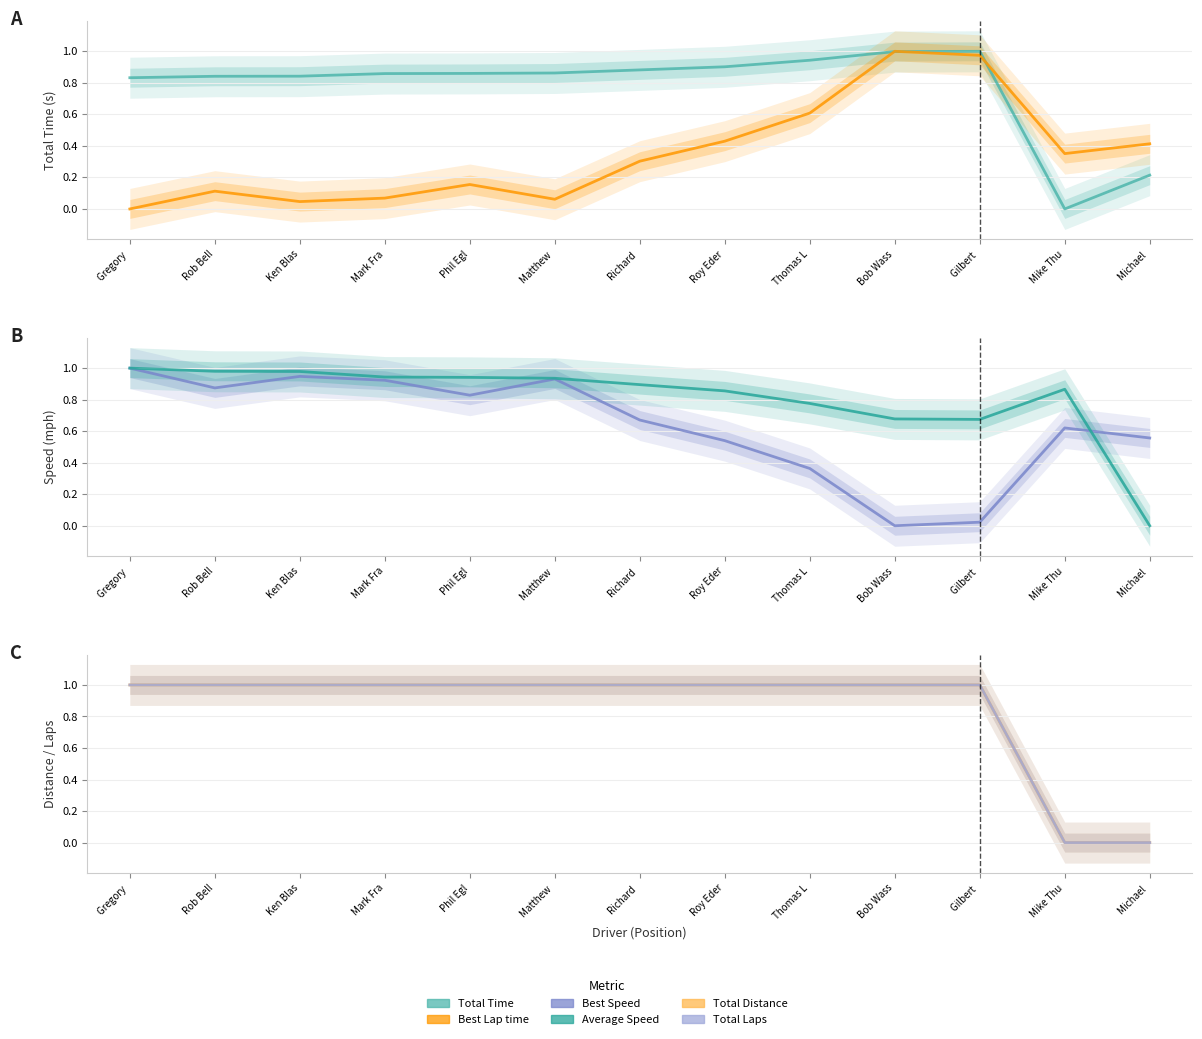

Does the chart display data point markers on the line(s)?

No